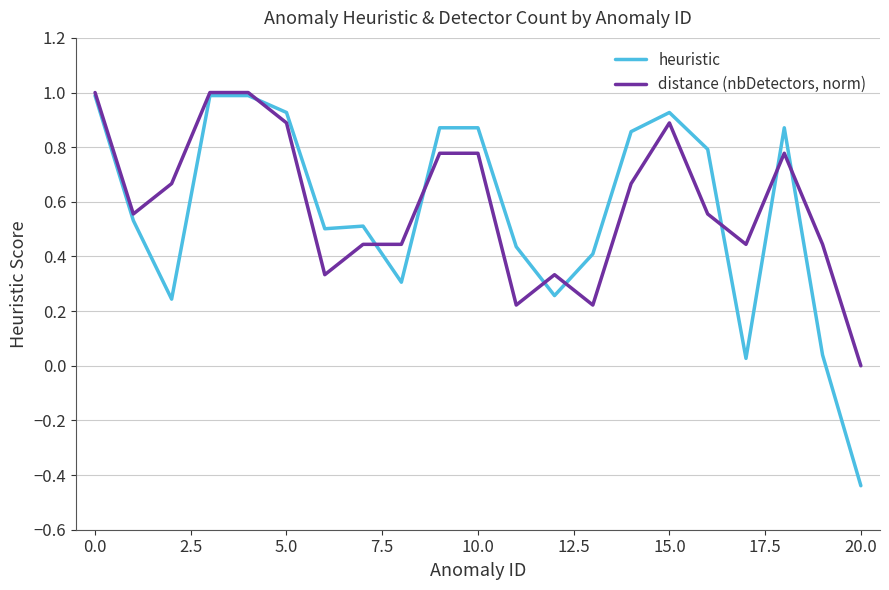

What is the maximum value shown in the chart?

1.0